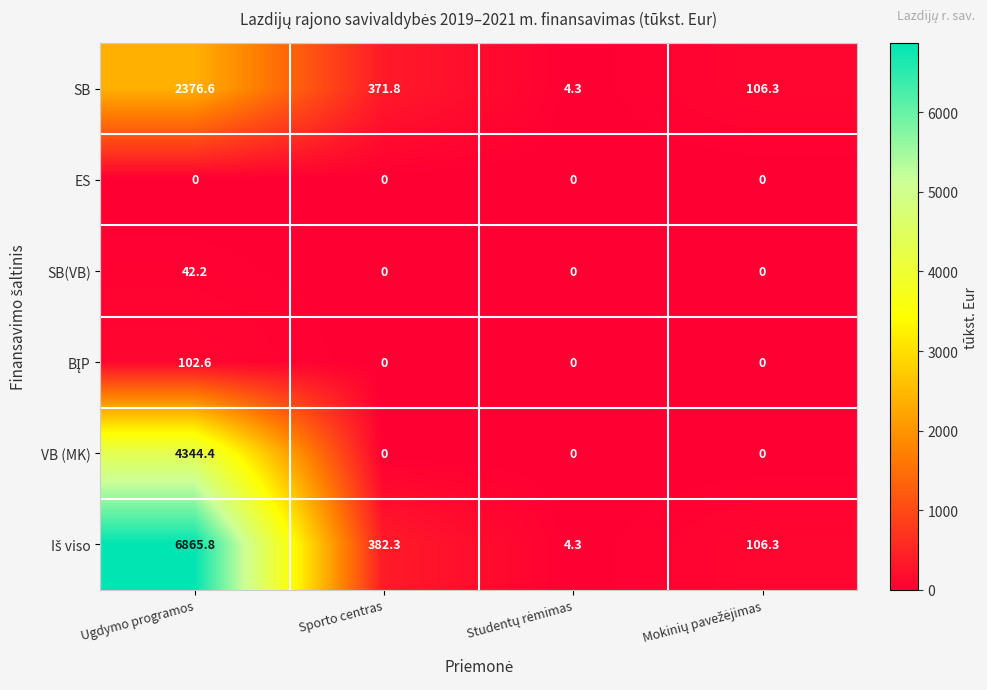

Count the number of data series in this chart.

6